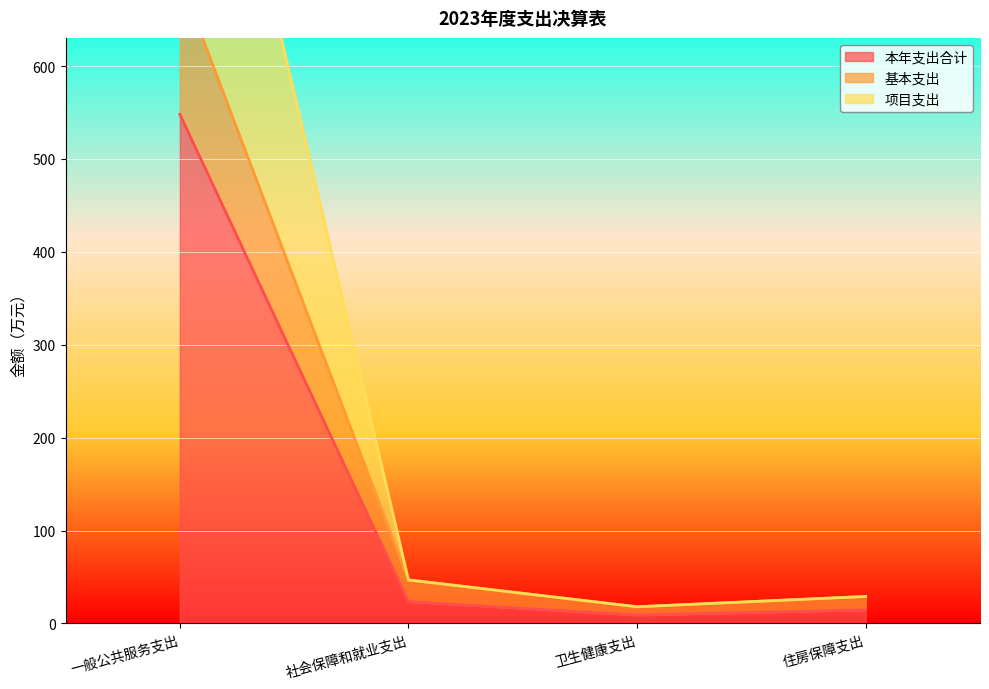

At which label is 项目支出 closest to 557?

社会保障和就业支出